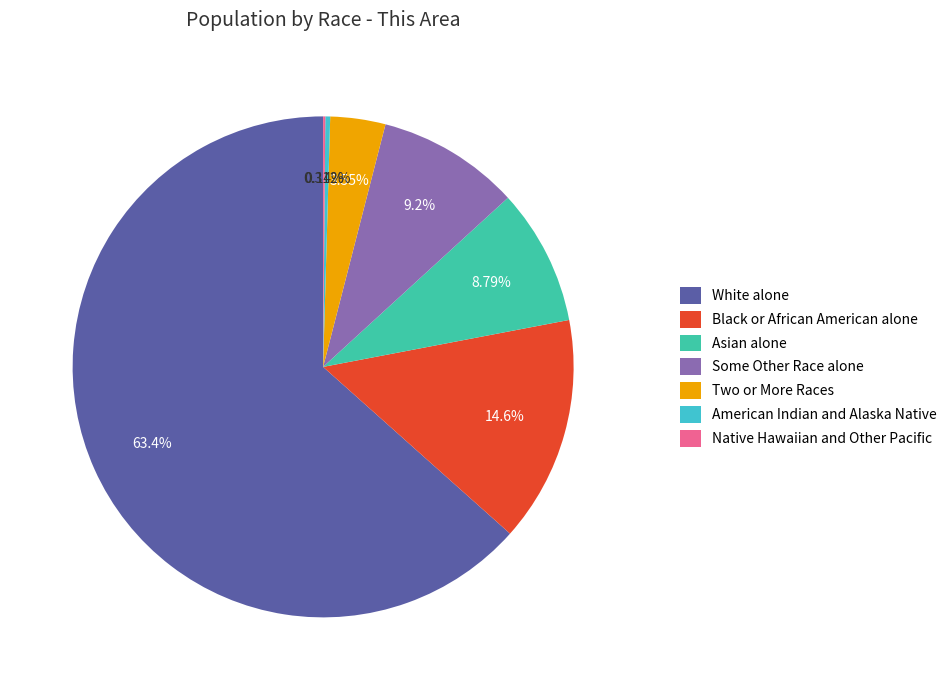

What percentage is the Two or More Races slice, to the nearest percent?

4%